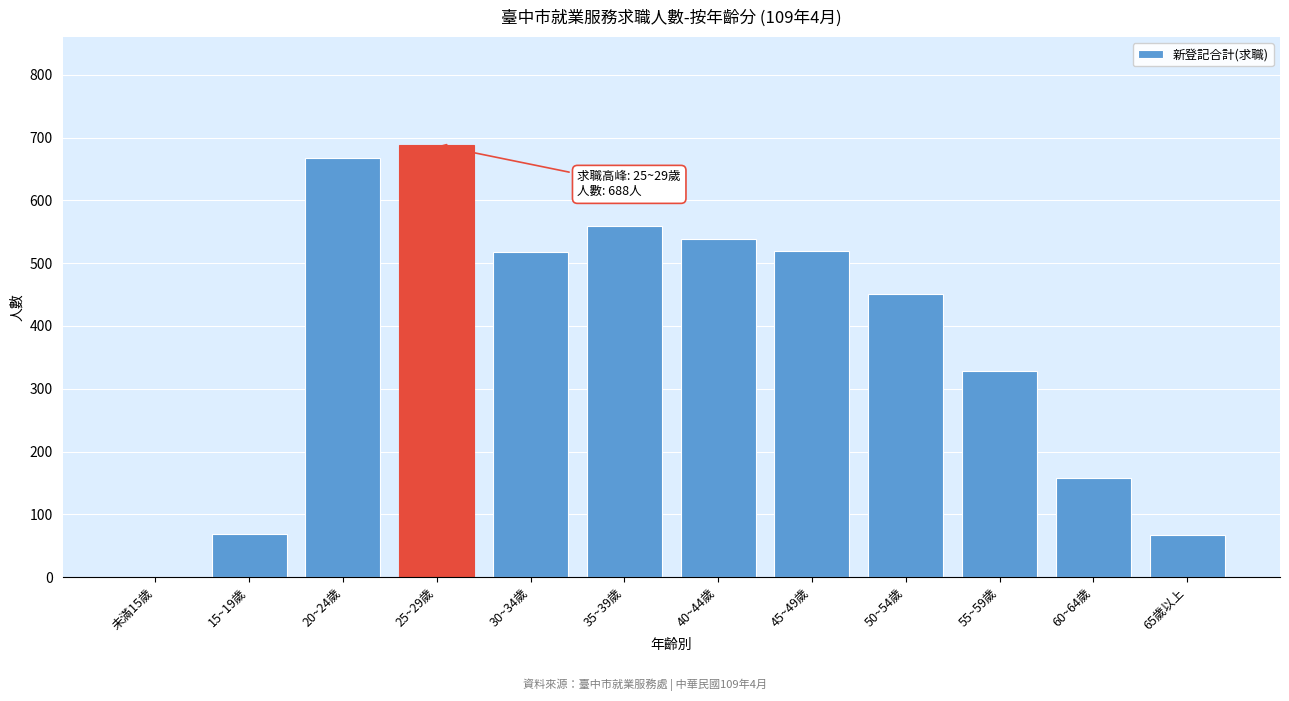

What is the sum of the values at 50~54歲 and 40~44歲?

990